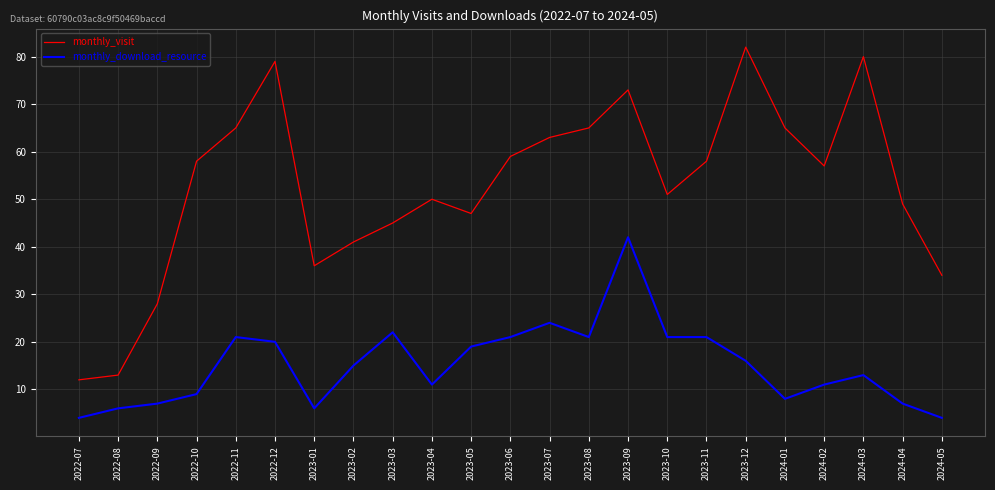

List the series in order of their overall mean, highest first.

monthly_visit, monthly_download_resource